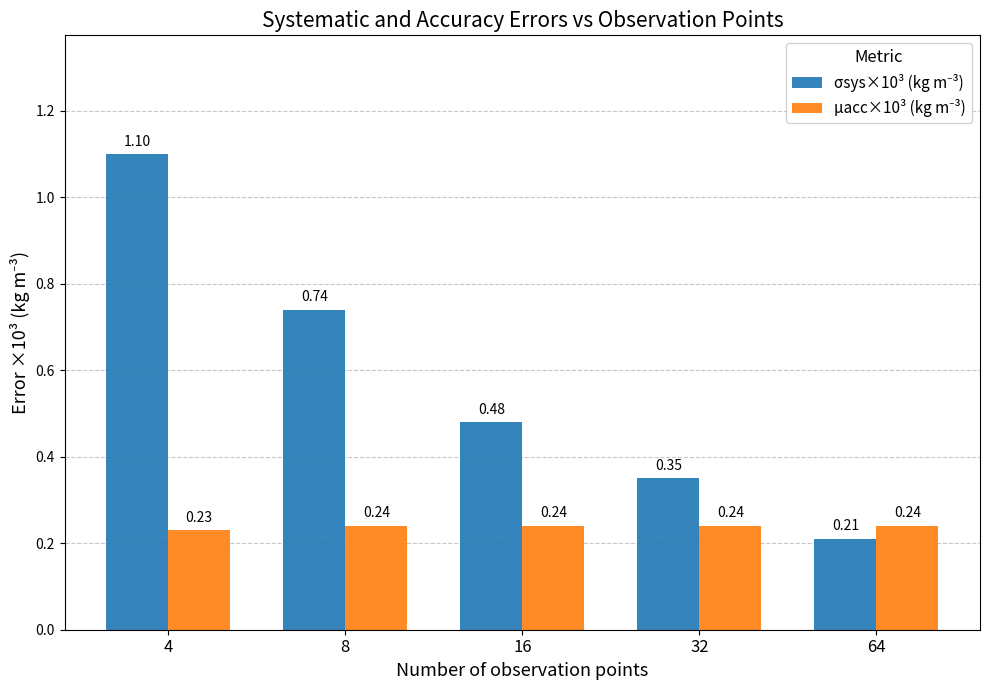

At which category is the sum across all series the highest?

4